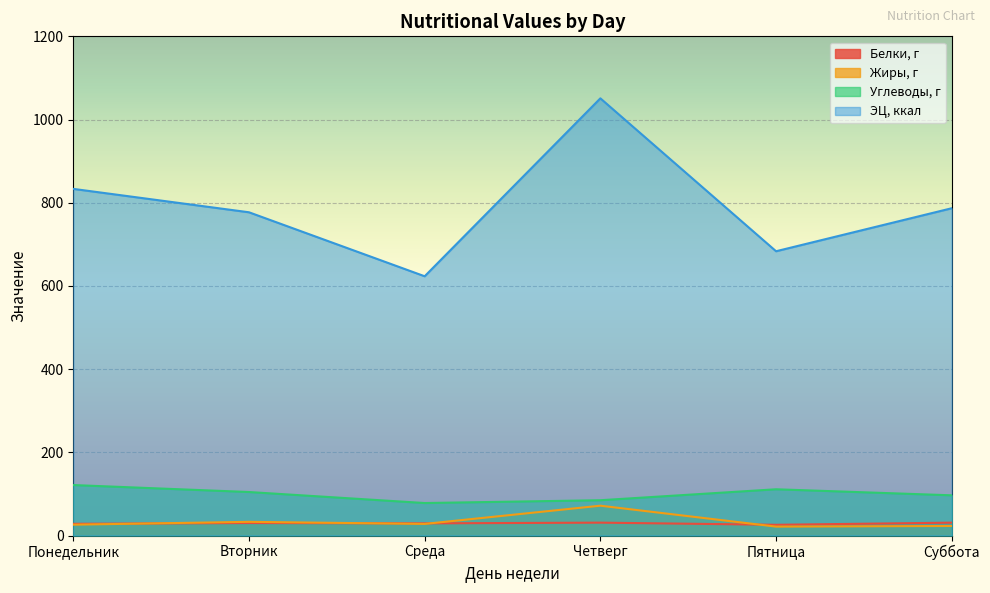

What is the value of the ЭЦ, ккал point at the 2nd from the left?

777.0